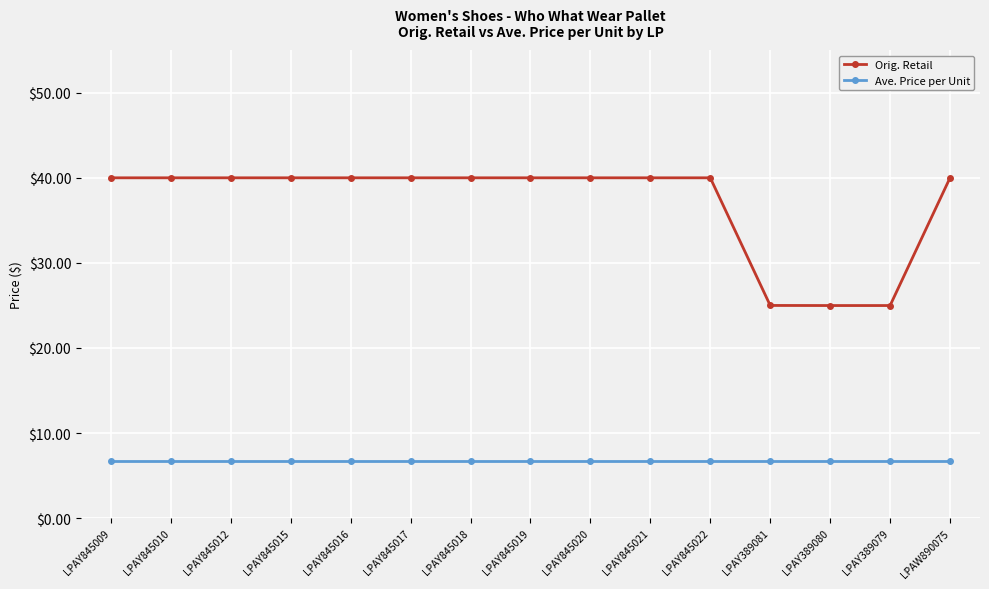

True or false: Orig. Retail and Ave. Price per Unit cross at least once.

False